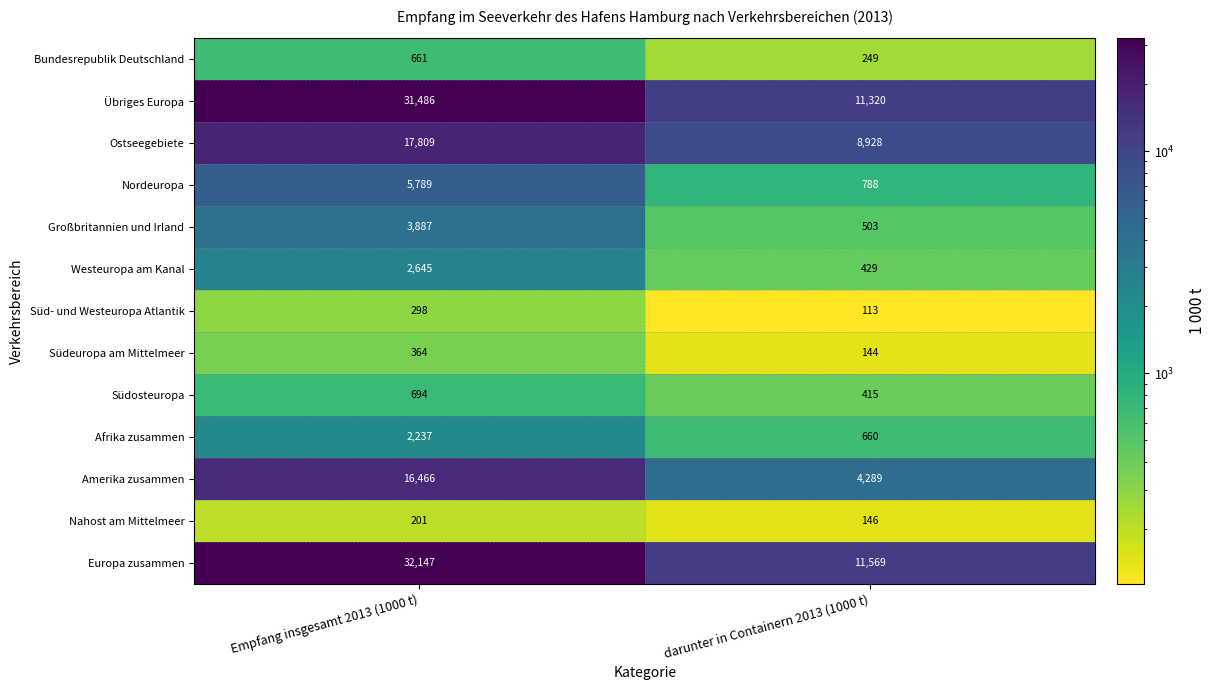

Between Empfang insgesamt 2013 (1000 t) and darunter in Containern 2013 (1000 t), which series saw the biggest shift?

Europa zusammen